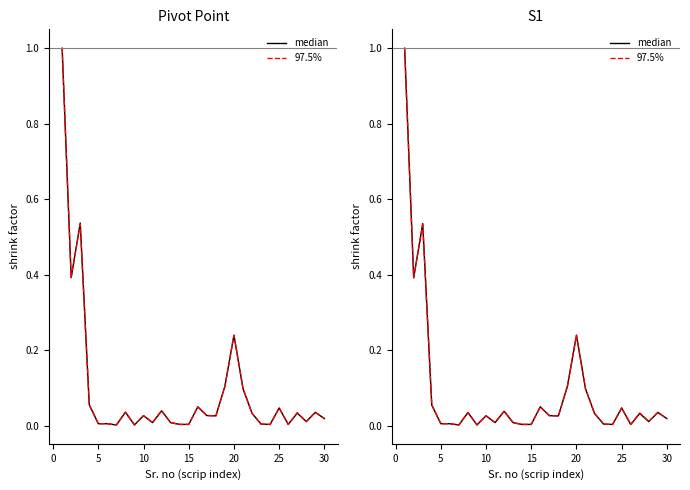

True or false: 97.5% and median cross at least once.

True